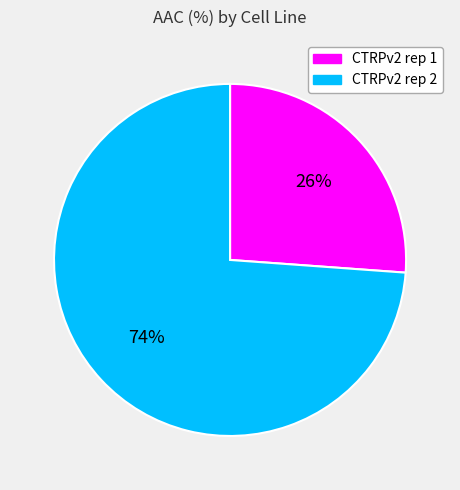

Which slice is the smallest?

CTRPv2 rep 1